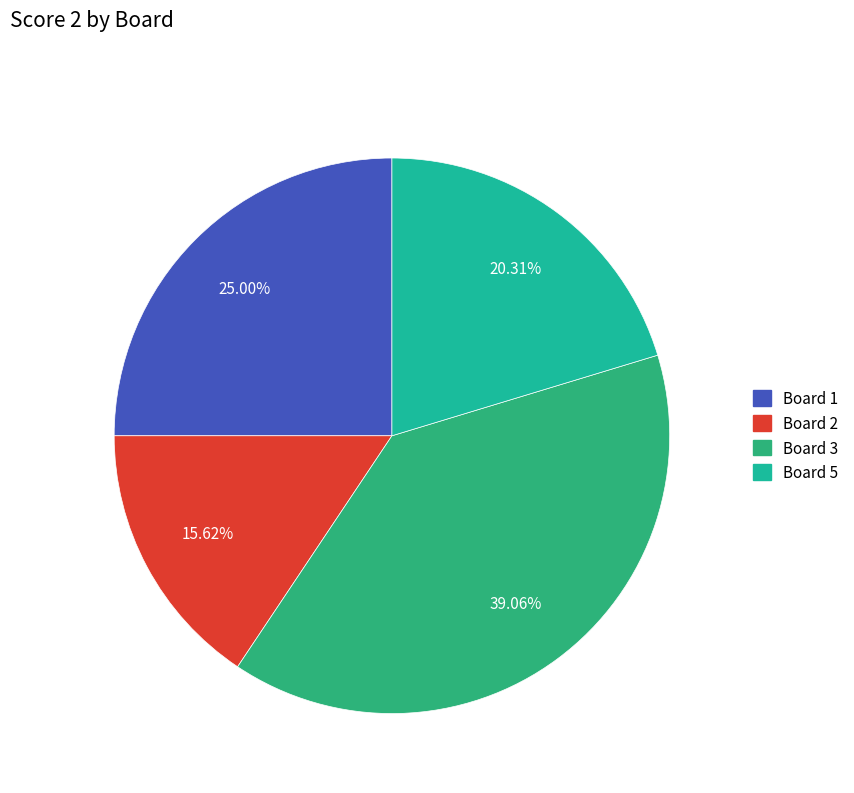

To the nearest percent, what portion does Board 3 represent?

39%